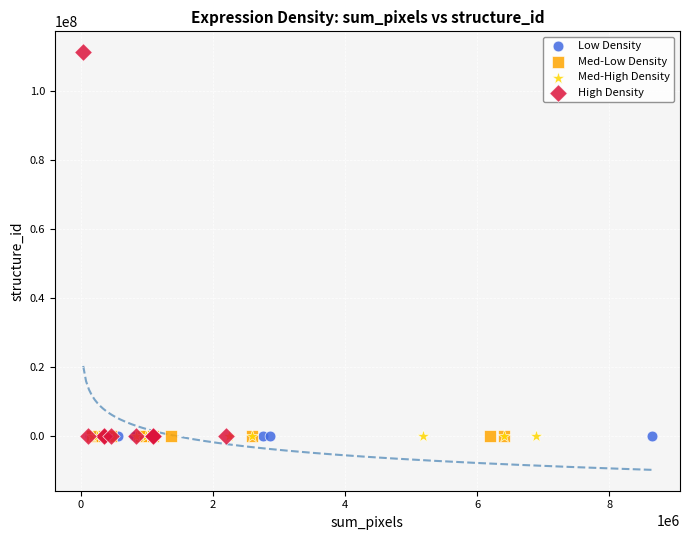

Which series contains the highest Y value?

High Density